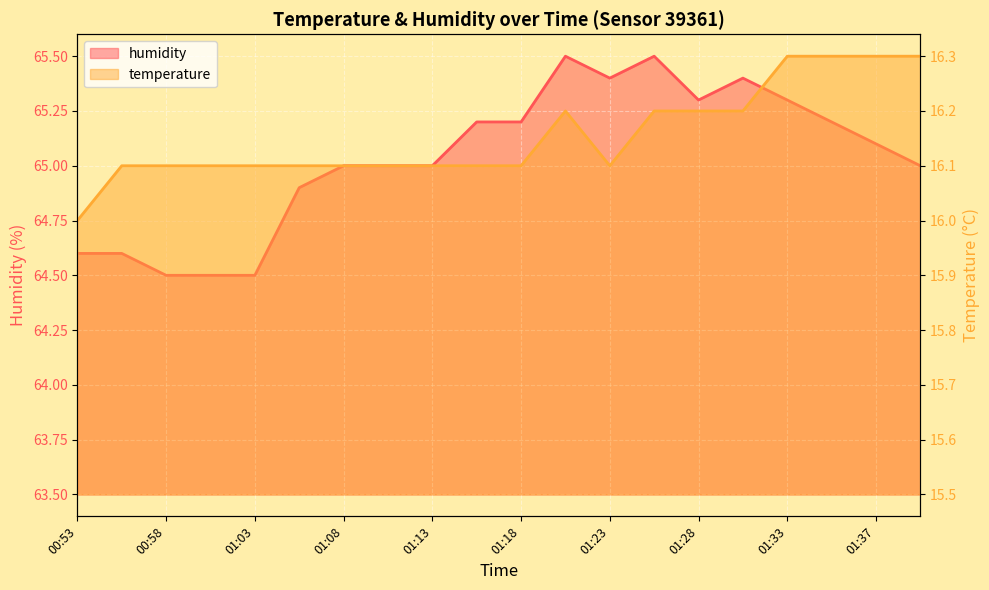

The value of temperature at 01:37 is 16.3. True or false?

True